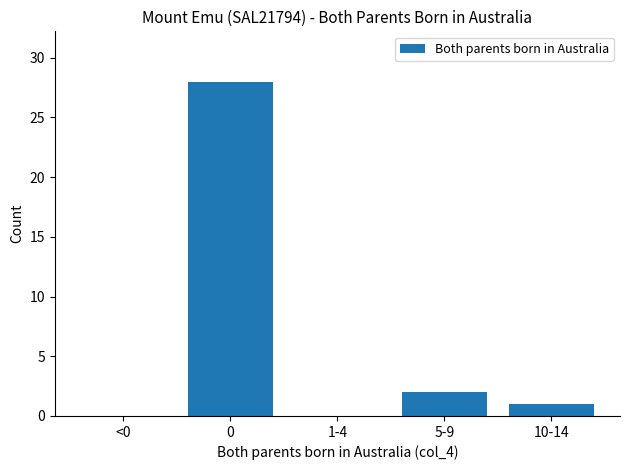

Reading left to right, what are all the values shown in this chart?

<0=0	0=28	1-4=0	5-9=2	10-14=1